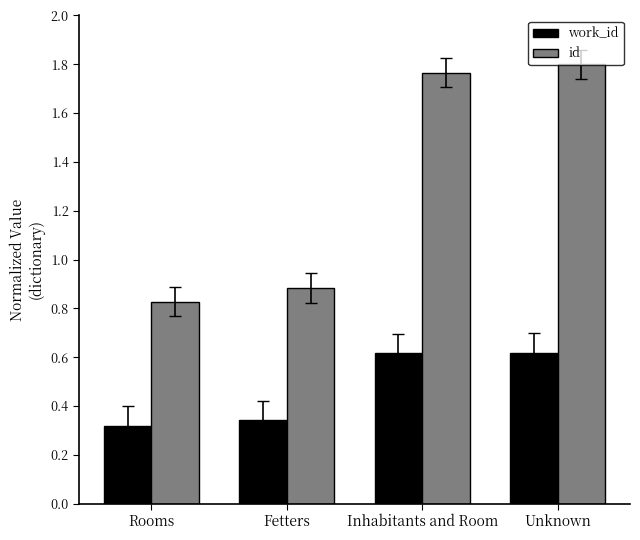

What is the spread (max minus min) of values at Rooms?

0.5